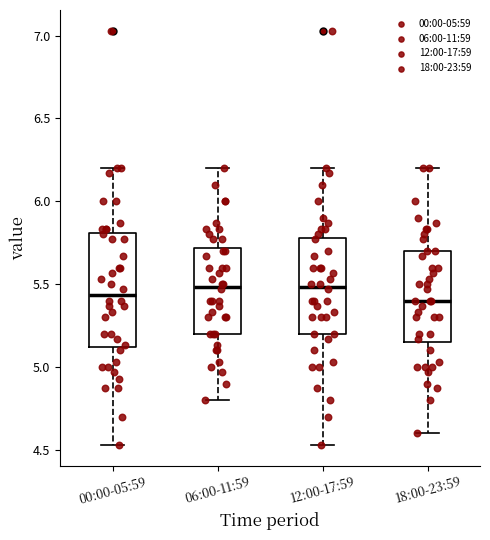

Reading left to right, read every box against the y-axis: the position of its median line, the range the box covers, and the ends of its whiskers. The values are not printed on the chart, so give them approximately, as read against the axis.

00:00-05:59: median 5.45, box 5.10 to 5.80, whiskers 4.55 to 6.20
06:00-11:59: median 5.50, box 5.20 to 5.70, whiskers 4.80 to 6.20
12:00-17:59: median 5.50, box 5.20 to 5.80, whiskers 4.55 to 6.20
18:00-23:59: median 5.40, box 5.15 to 5.70, whiskers 4.60 to 6.20